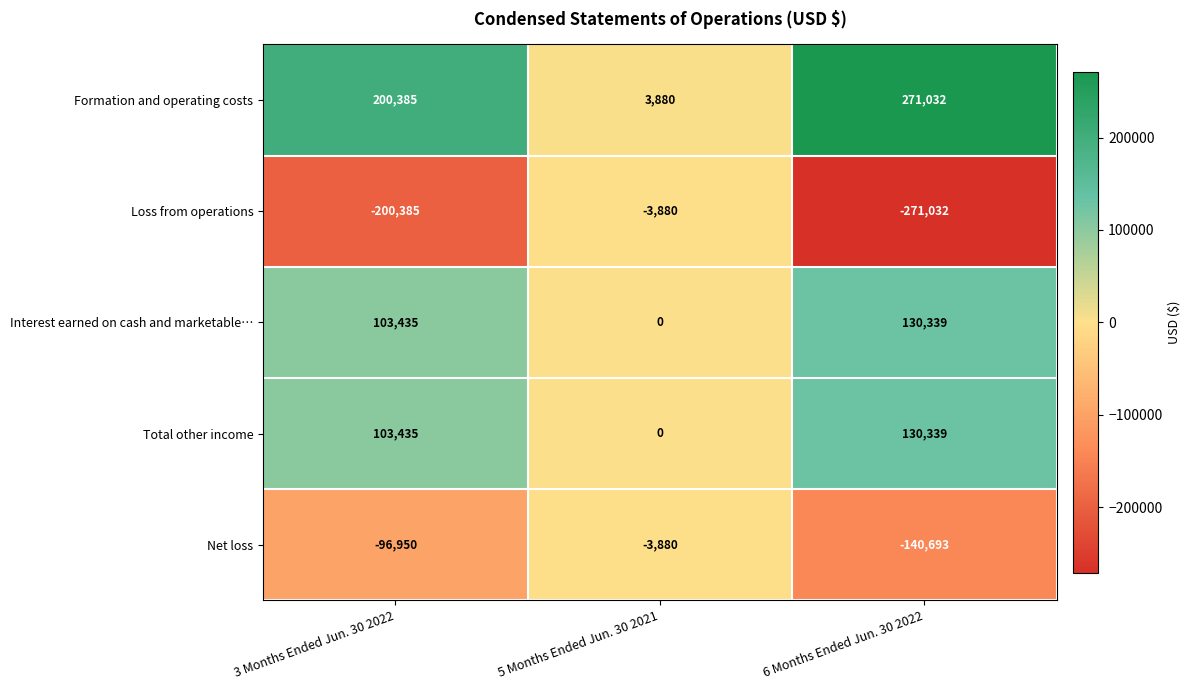

What is the difference between the highest and lowest values at 3 Months Ended Jun. 30 2022?

400770